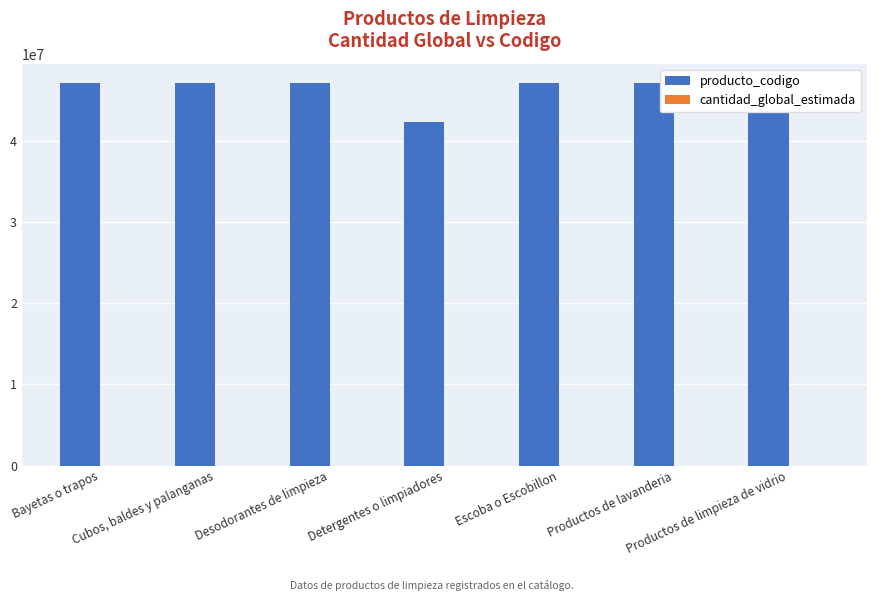

What position from the left is Detergentes o limpiadores?

4